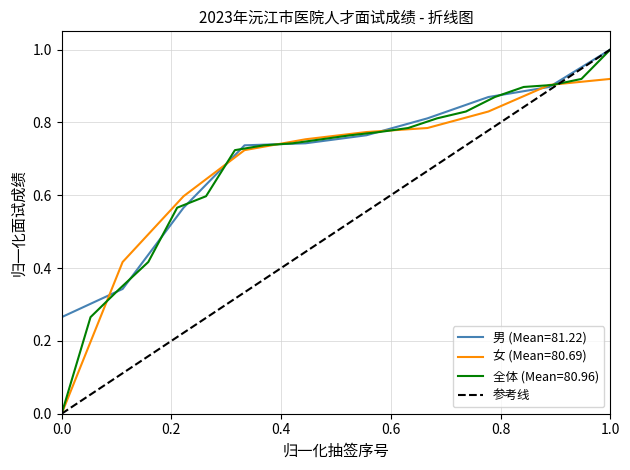

At which label does 男 (Mean=81.22) reach its peak?

1.0